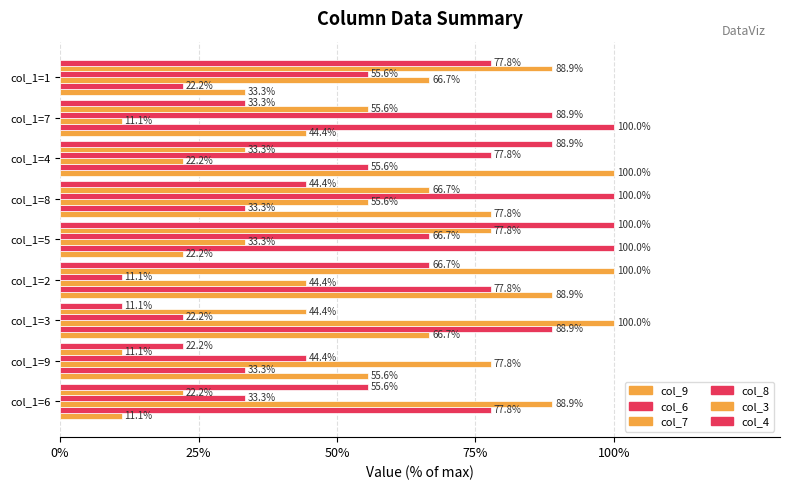

How many values in the col_3 series are below 55?

4